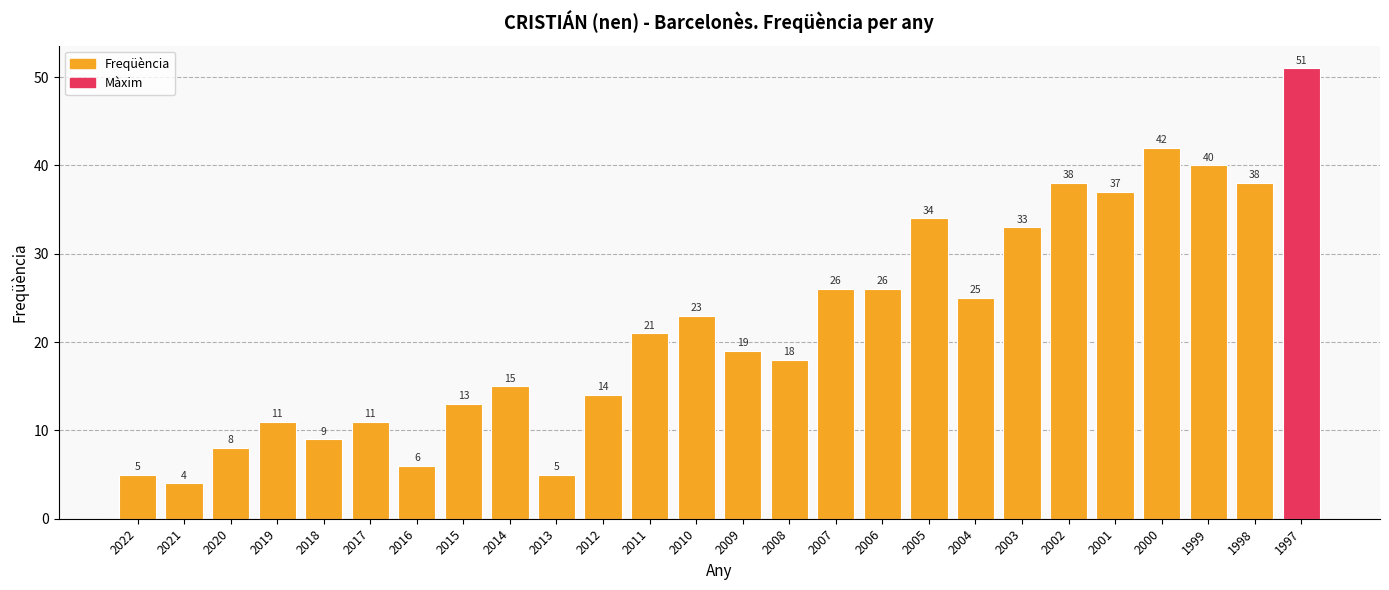

How many bars are there in total?

26